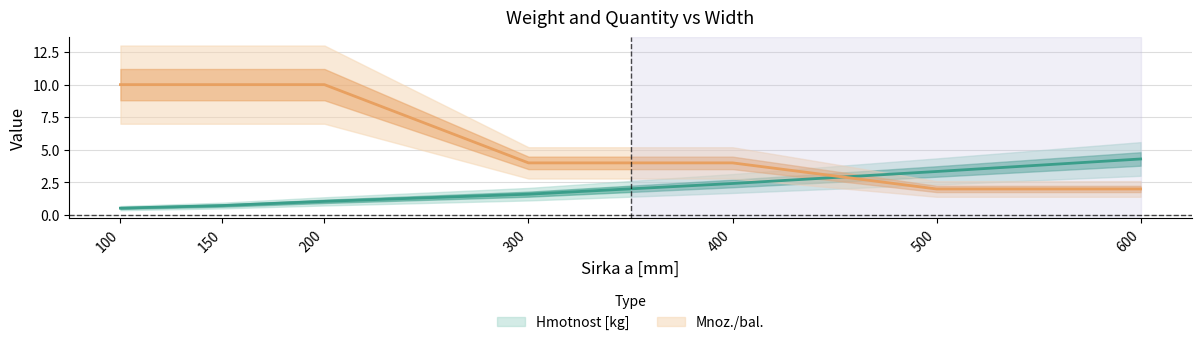

True or false: Mnoz./bal. has more than 0 interior local peaks.

False